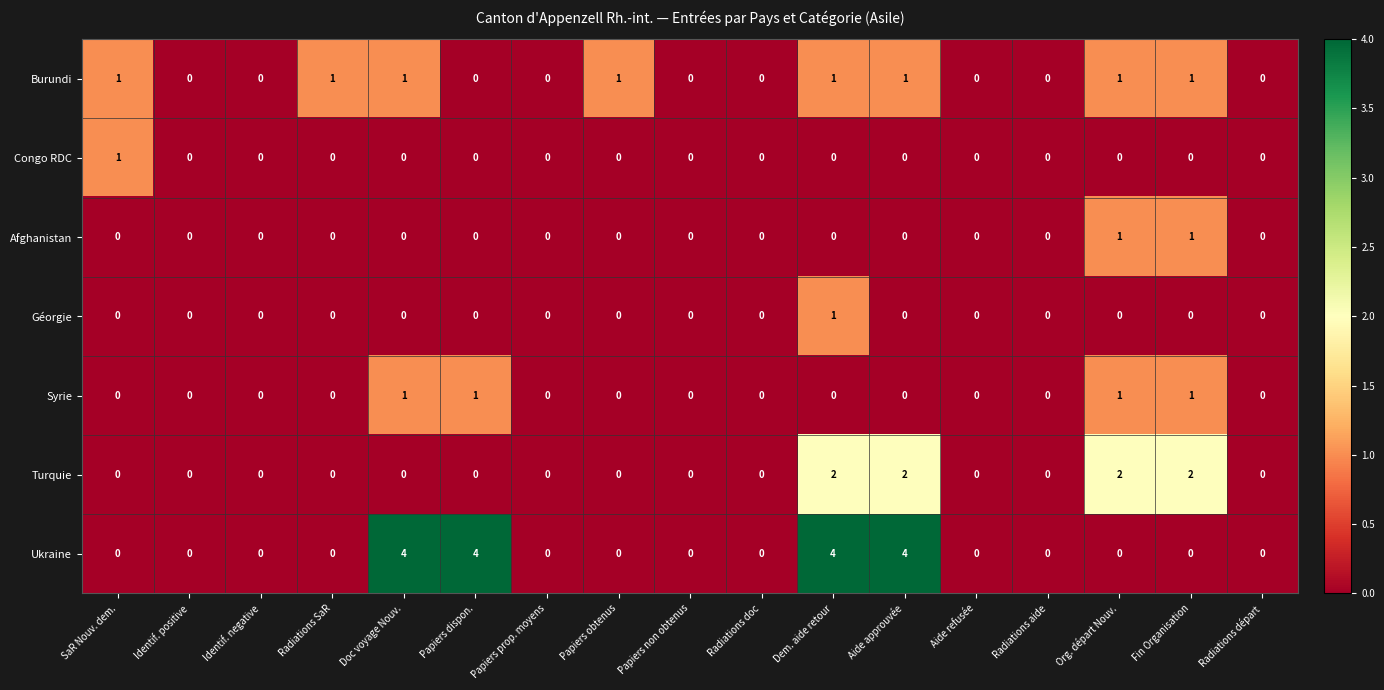

What is the greatest value displayed?

4